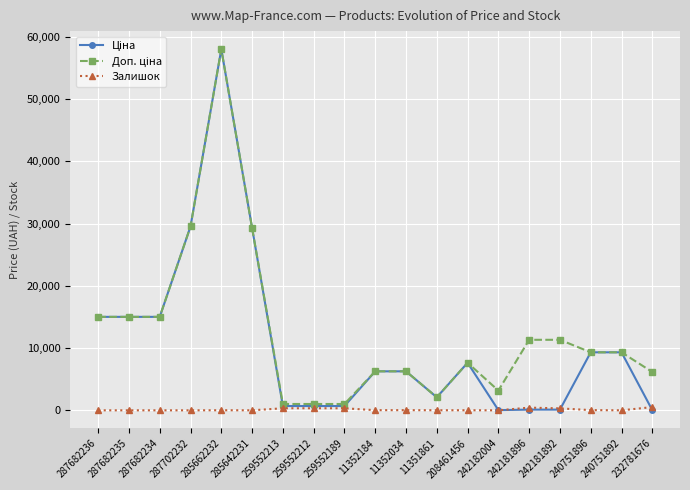

Which category has the highest value across all series?

285662232